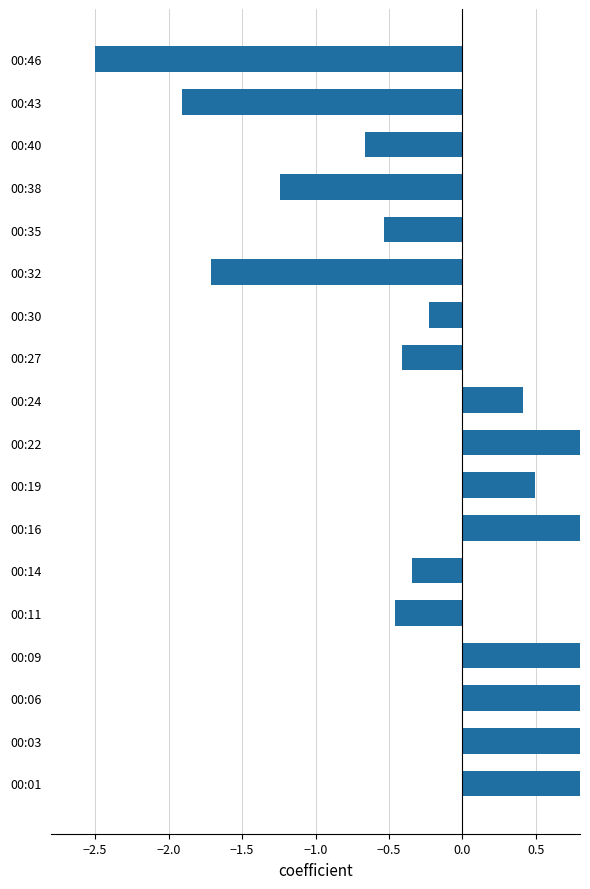

What is the difference between the maximum and second lowest values?

4.3